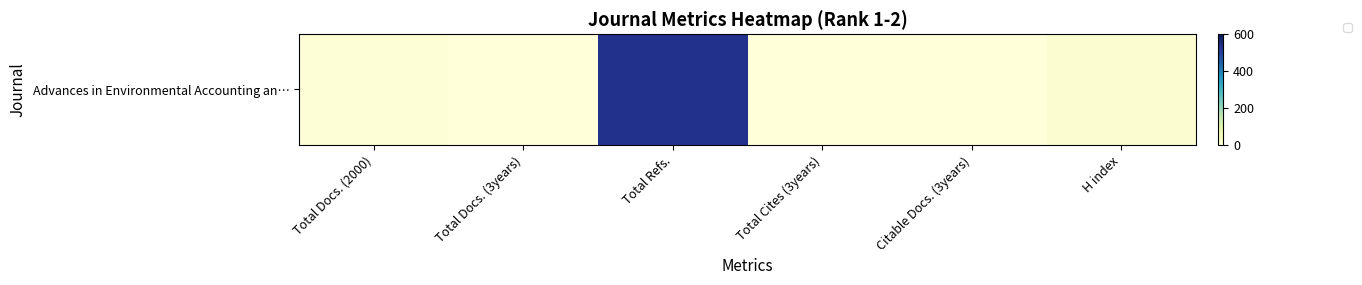

Count the number of categories in the chart.

6